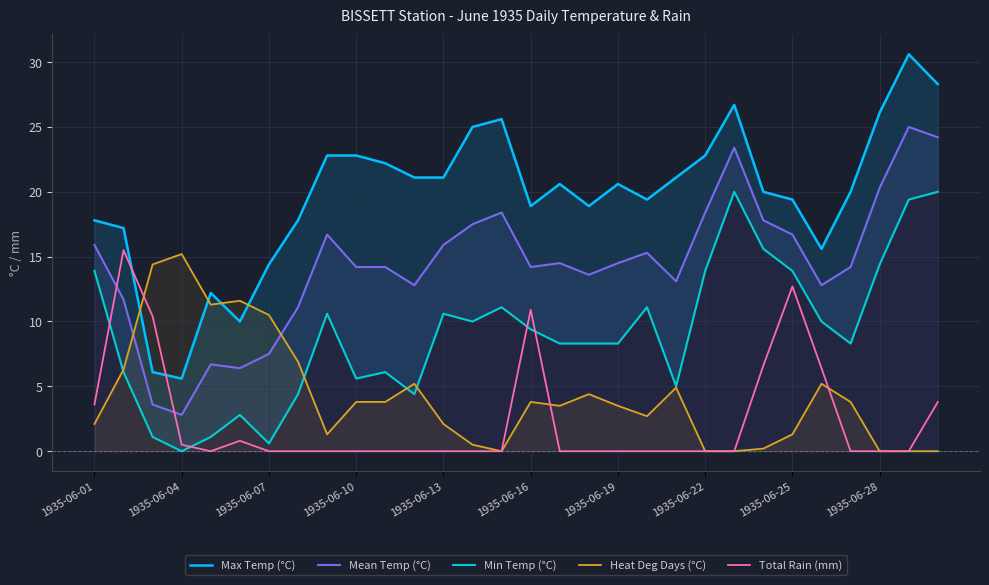

True or false: Max Temp (°C) and Total Rain (mm) intersect in this chart.

True